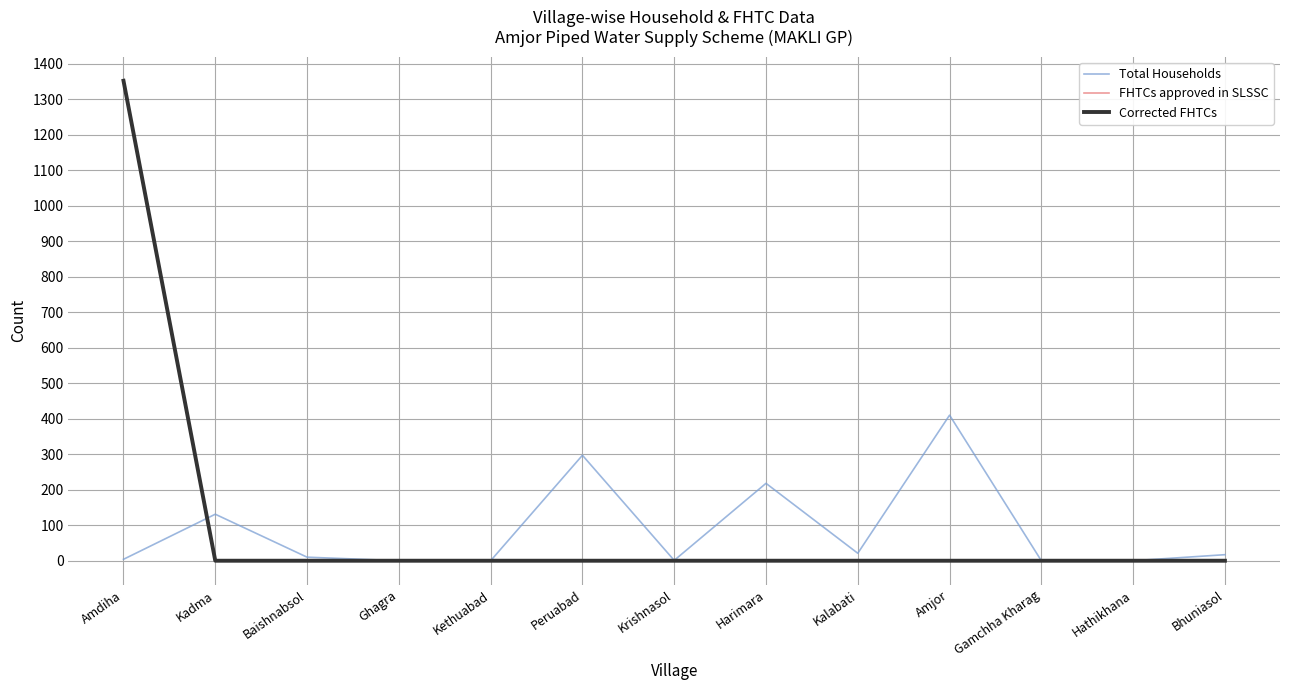

Where is FHTCs approved in SLSSC nearest to the value 676?

Amdiha